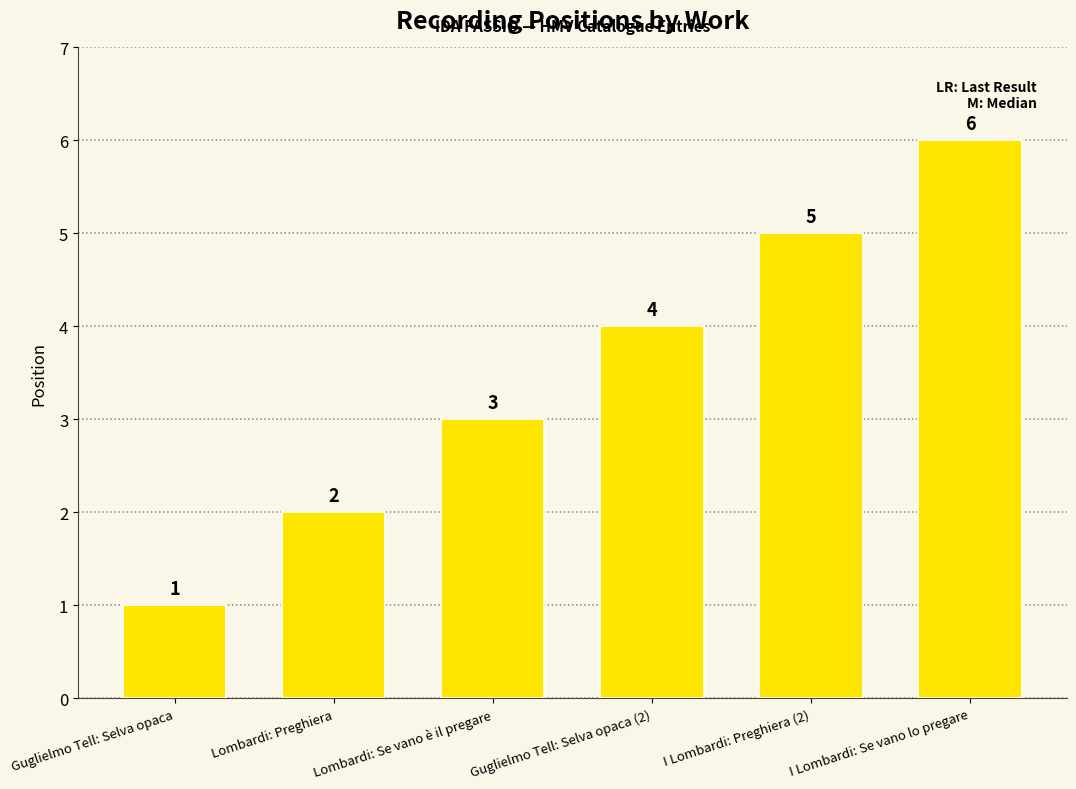

Does the chart contain stacked bars?

No